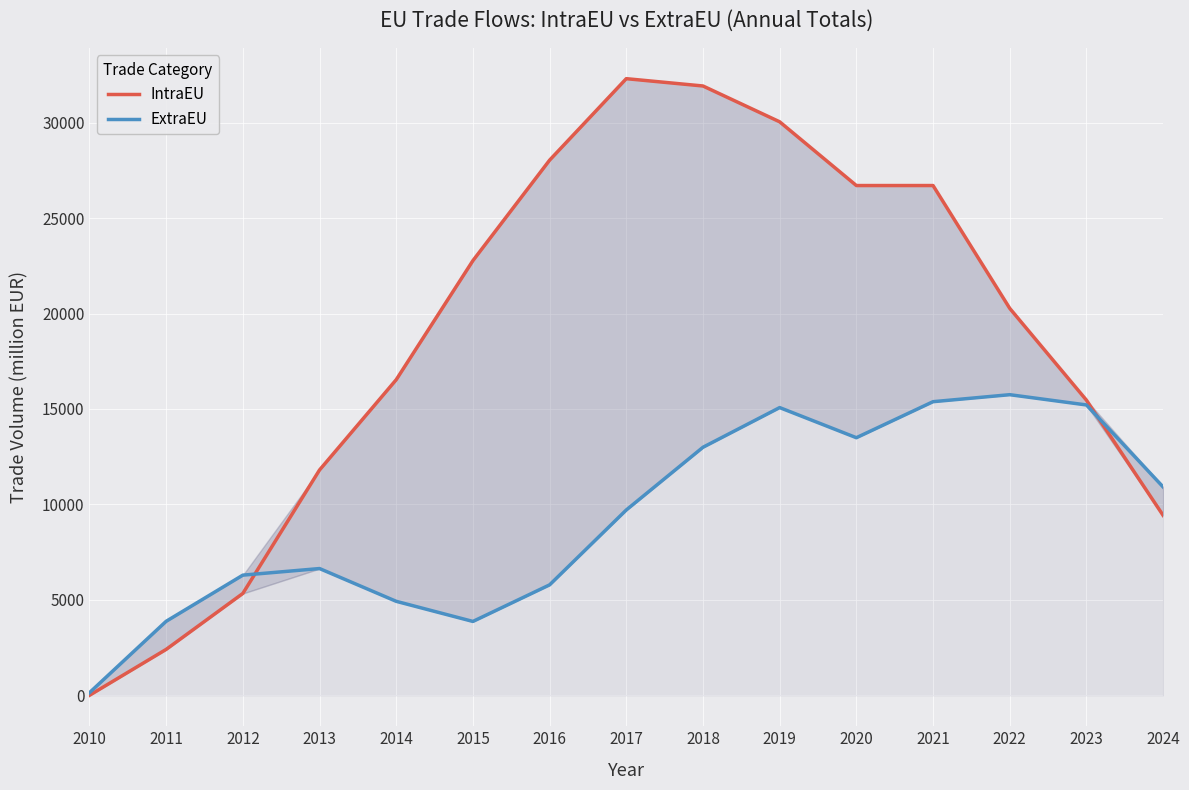

Reading left to right, transcribe all the data shown in this chart.

IntraEU: 4.9	2409.4	5340.0	11805.4	16534.3	22769.2	28031.2	32299.4	31916.2	30040.0	26702.6	26702.3	20270.8	15463.1	9427.2
ExtraEU: 141.9	3881.2	6298.6	6644.0	4927.5	3873.9	5789.3	9711.7	12995.4	15073.8	13496.1	15382.8	15749.2	15211.6	10916.4